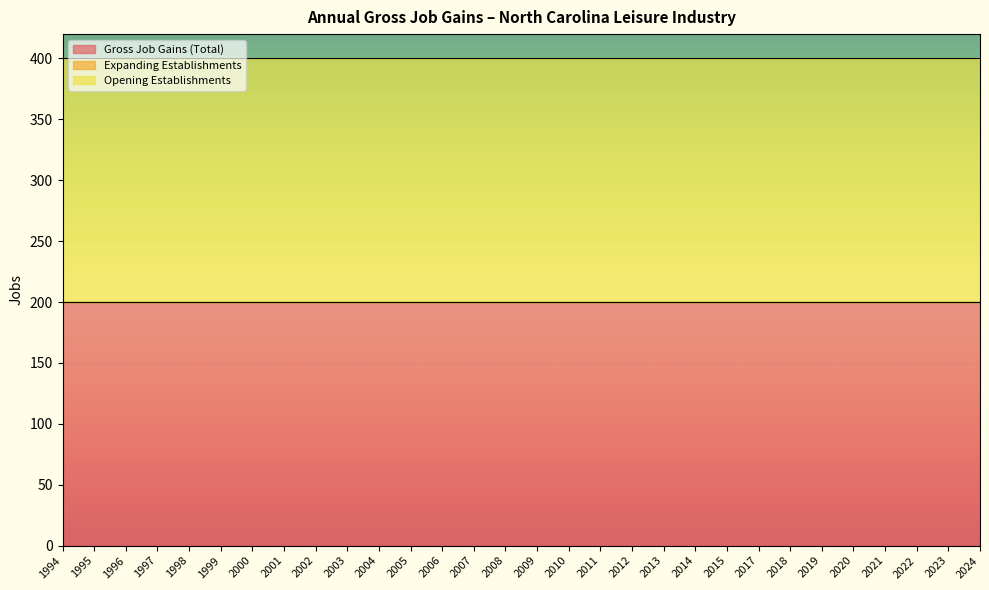

True or false: Expanding Establishments has more than 1 points higher than both neighbors.

False